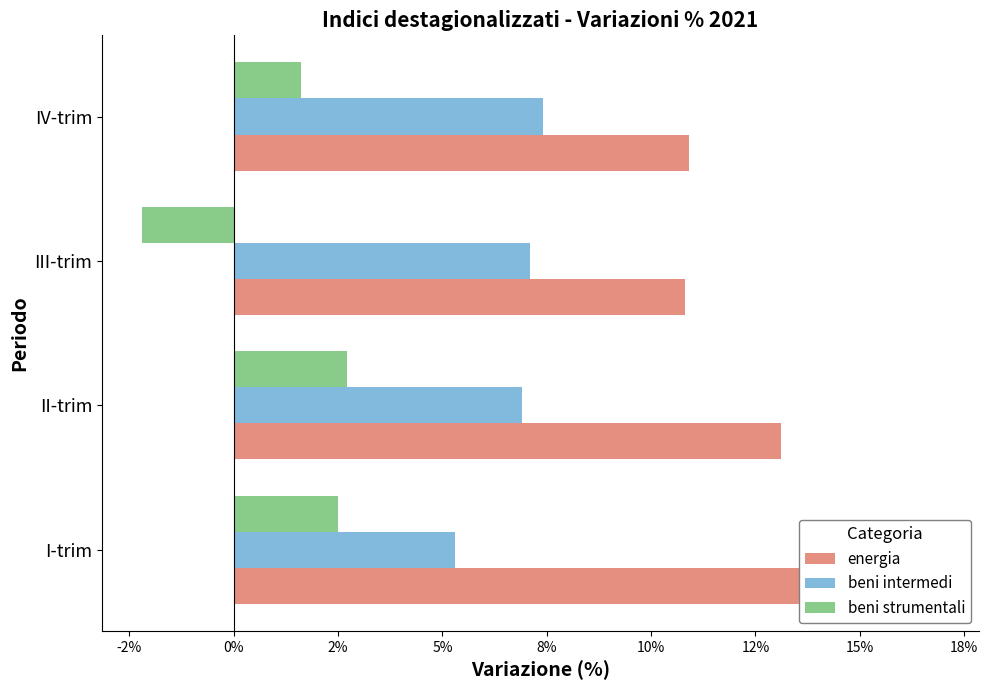

Reading right to left, what are all the values shown in this chart?

energia: 10.9	10.8	13.1	16.9
beni intermedi: 7.4	7.1	6.9	5.3
beni strumentali: 1.6	-2.2	2.7	2.5